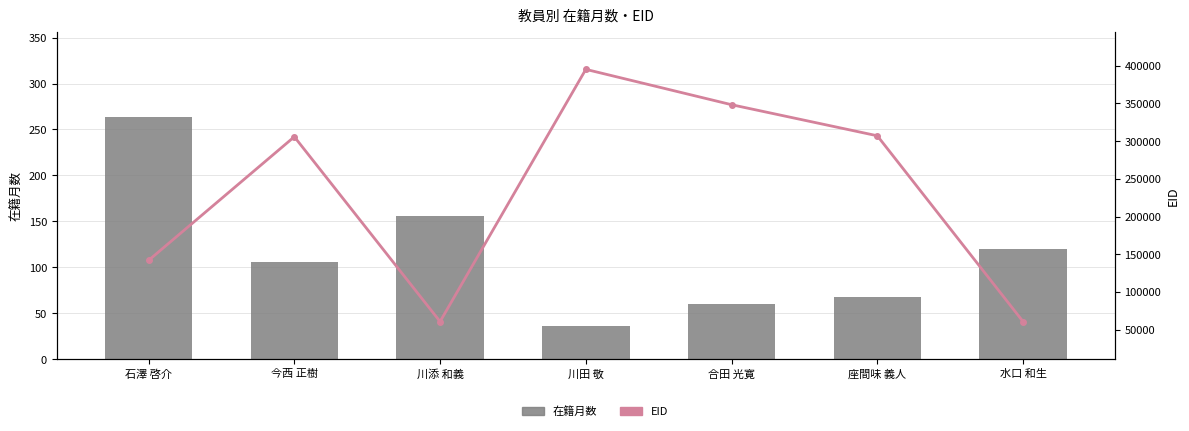

Is the value of 在籍月数 at 石澤 啓介 greater than the value of EID at 石澤 啓介?

No